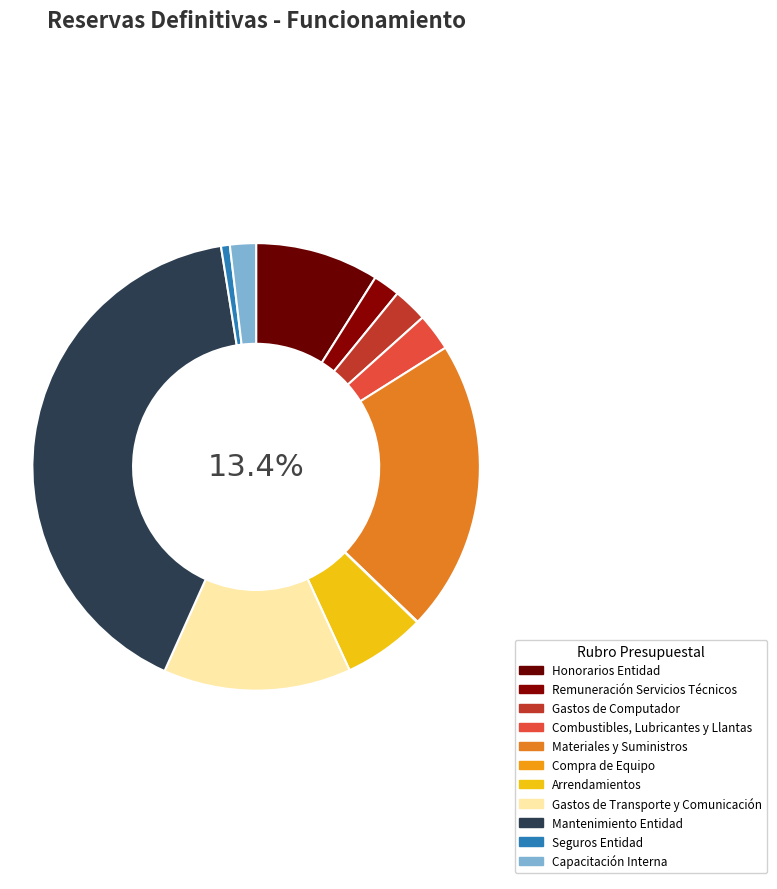

What percentage is the Remuneración Servicios Técnicos slice, to the nearest percent?

2%